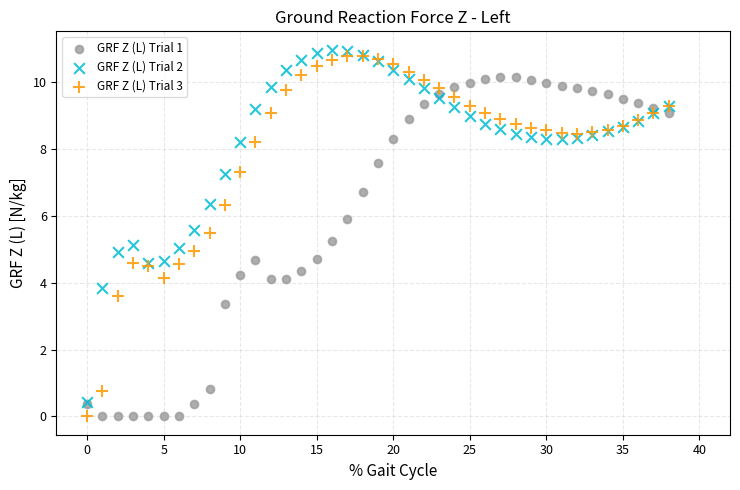

Which series contains the highest Y value?

GRF Z (L) Trial 2